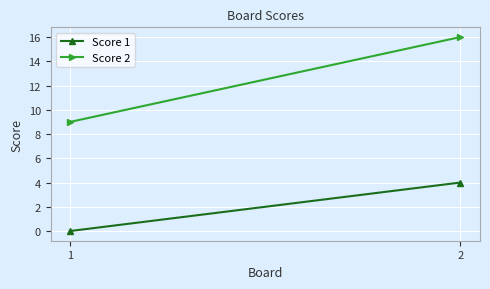

Reading right to left, list all the values displayed in this chart.

Score 1: 2=4	1=0
Score 2: 2=16	1=9